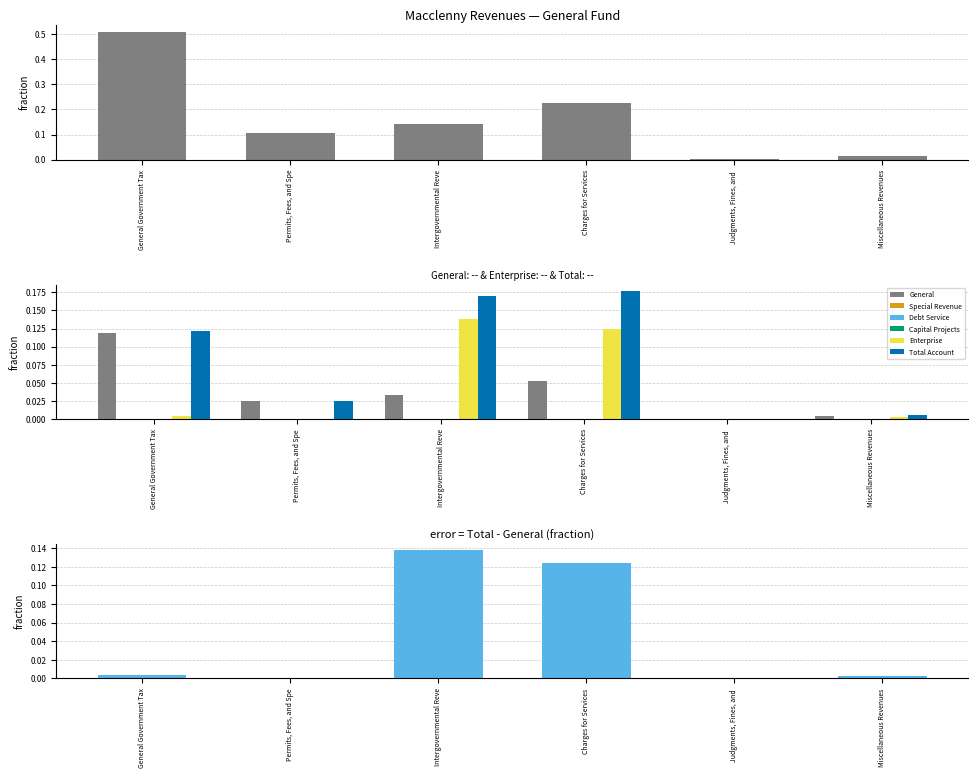

Between General Government Tax and Judgments, Fines, and , which series saw the biggest shift?

Total Account